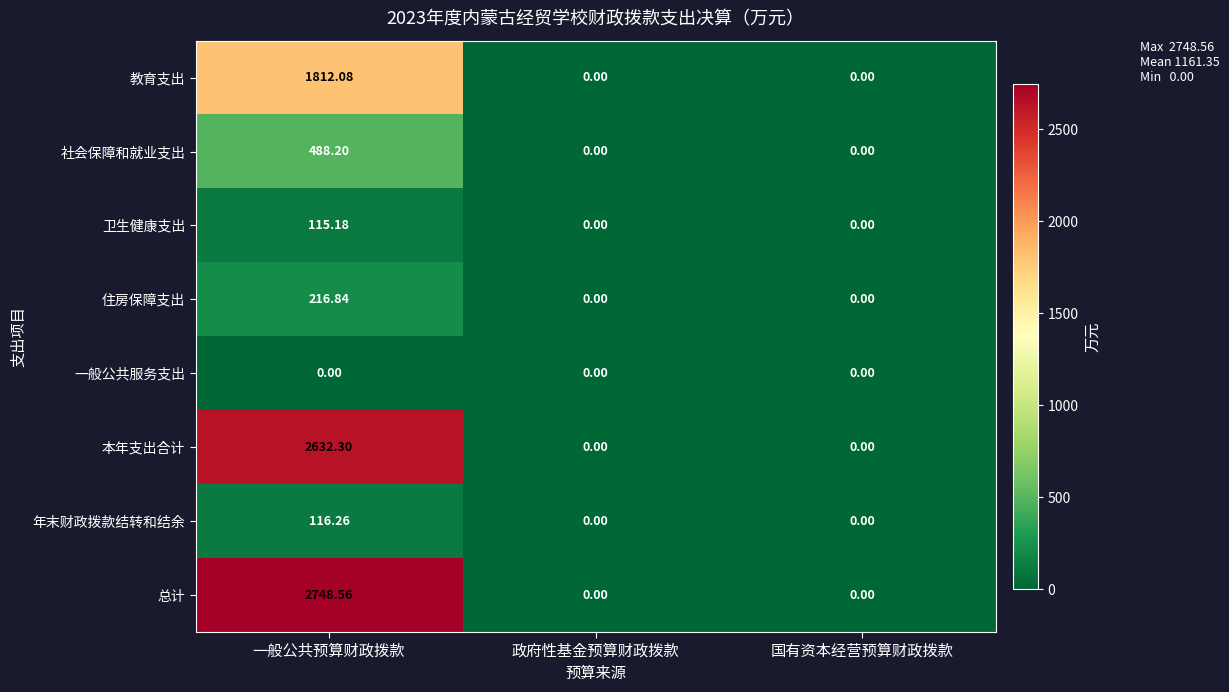

Which category has the highest value across all series?

一般公共预算财政拨款